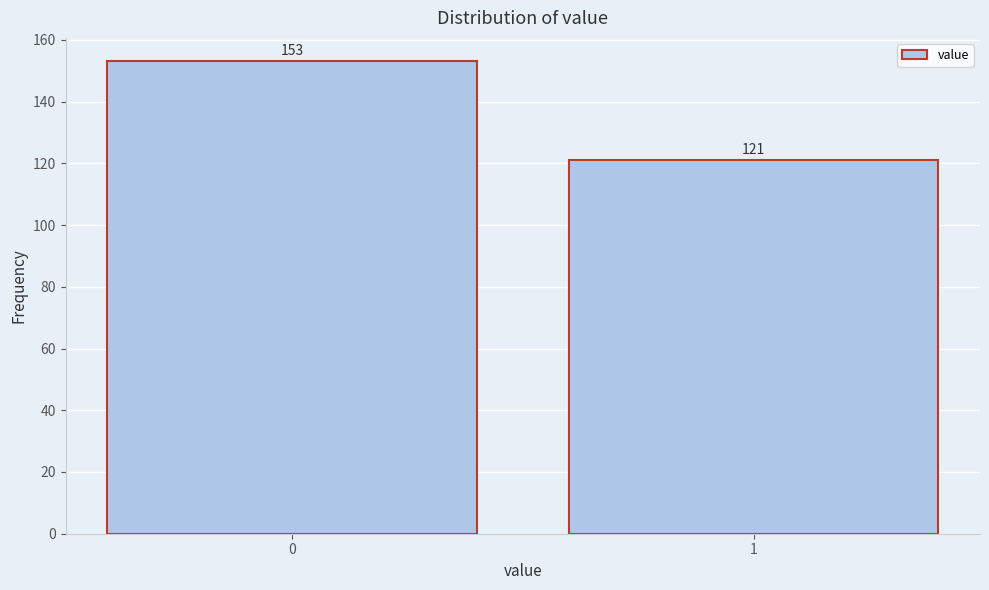

Reading left to right, list all the values displayed in this chart.

153	121